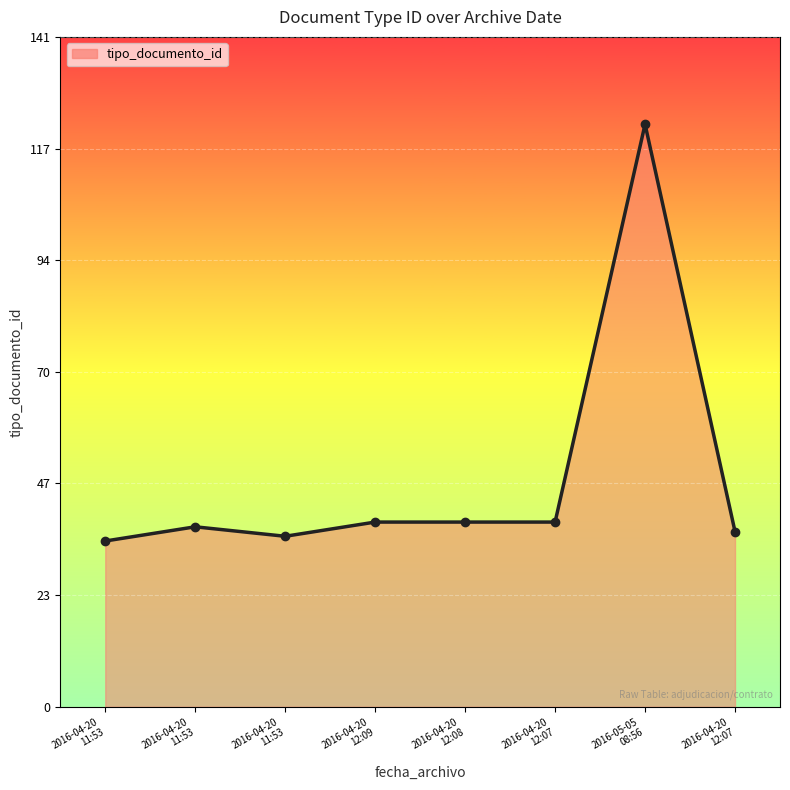

How many lines are shown in the chart?

1